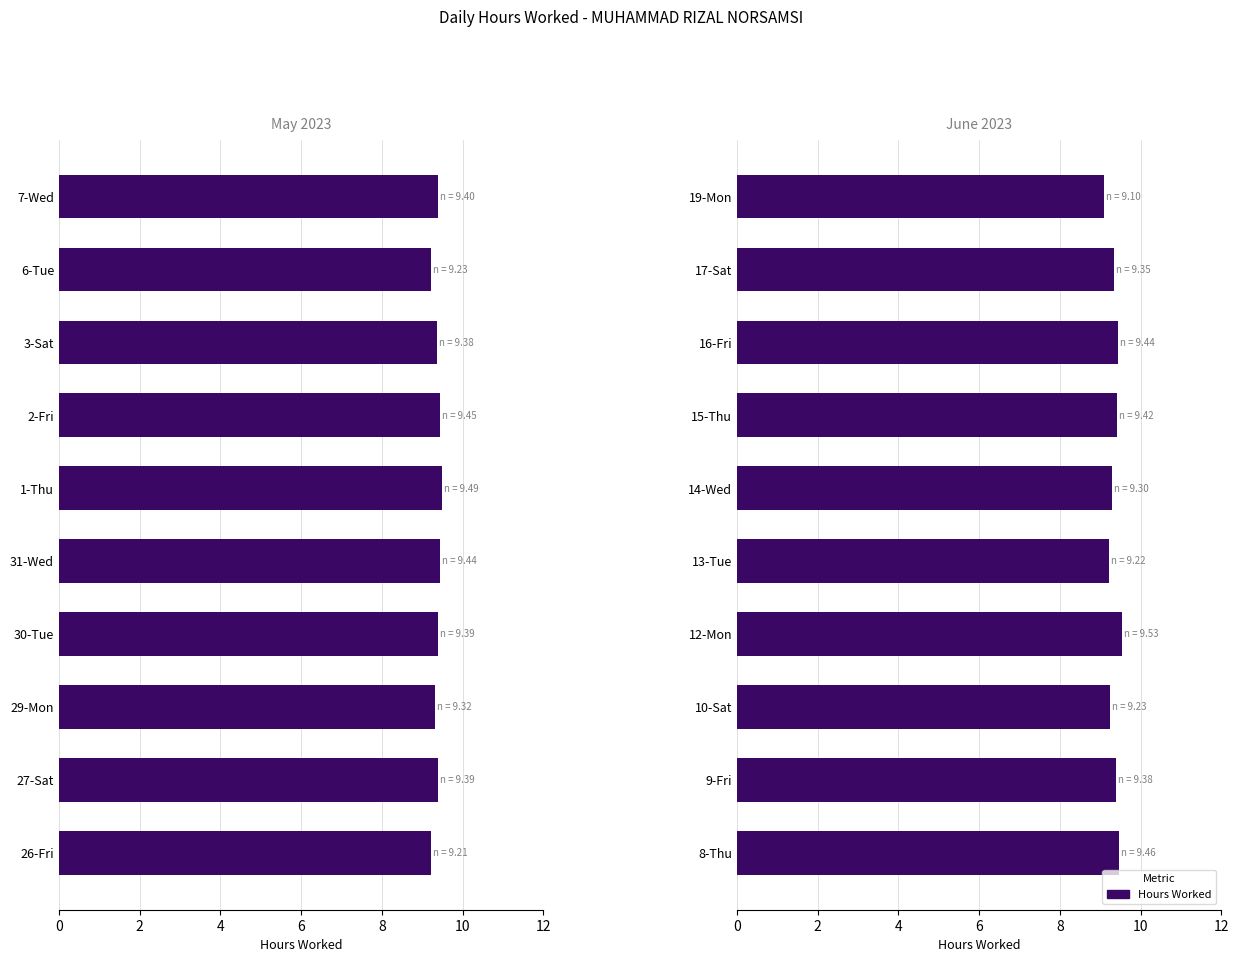

What is the ratio of the value at 13-Tue to the value at 15-Thu?

1.0